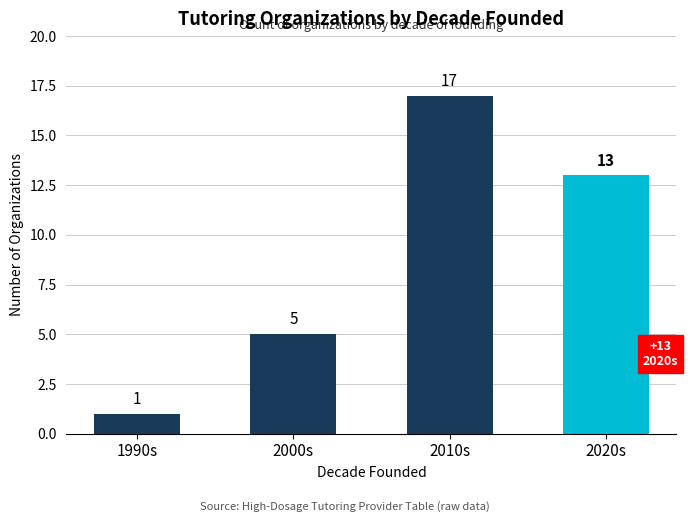

What is the change in value from 2010s to 2020s?

-4